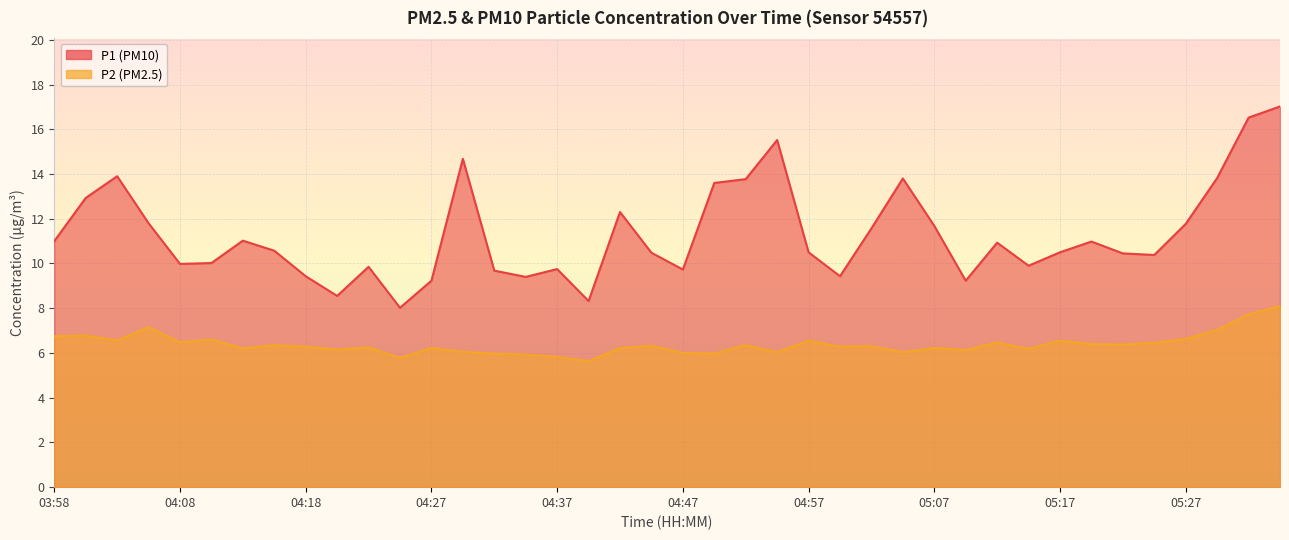

Is it true that P1 equals 4.3 at 05:22?

False